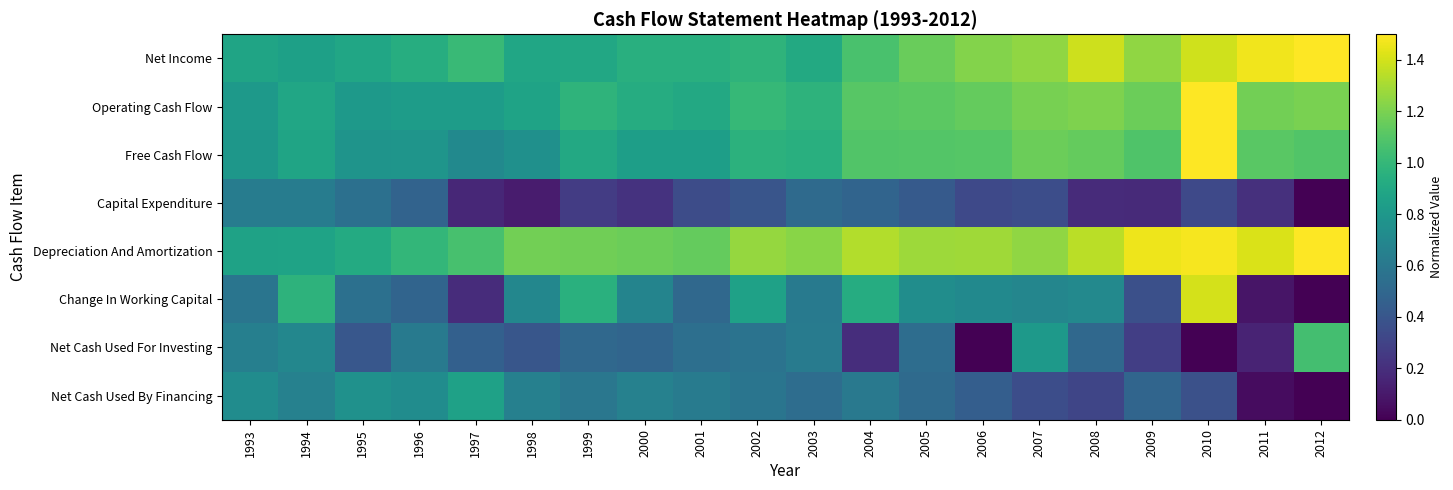

At which category is the sum across all series the highest?

2010